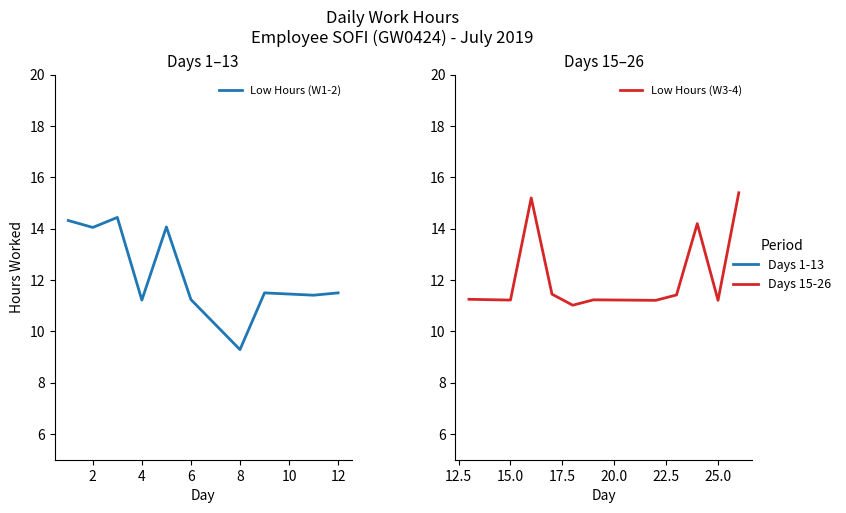

Is it true that the value at 26 is 25.5?

False